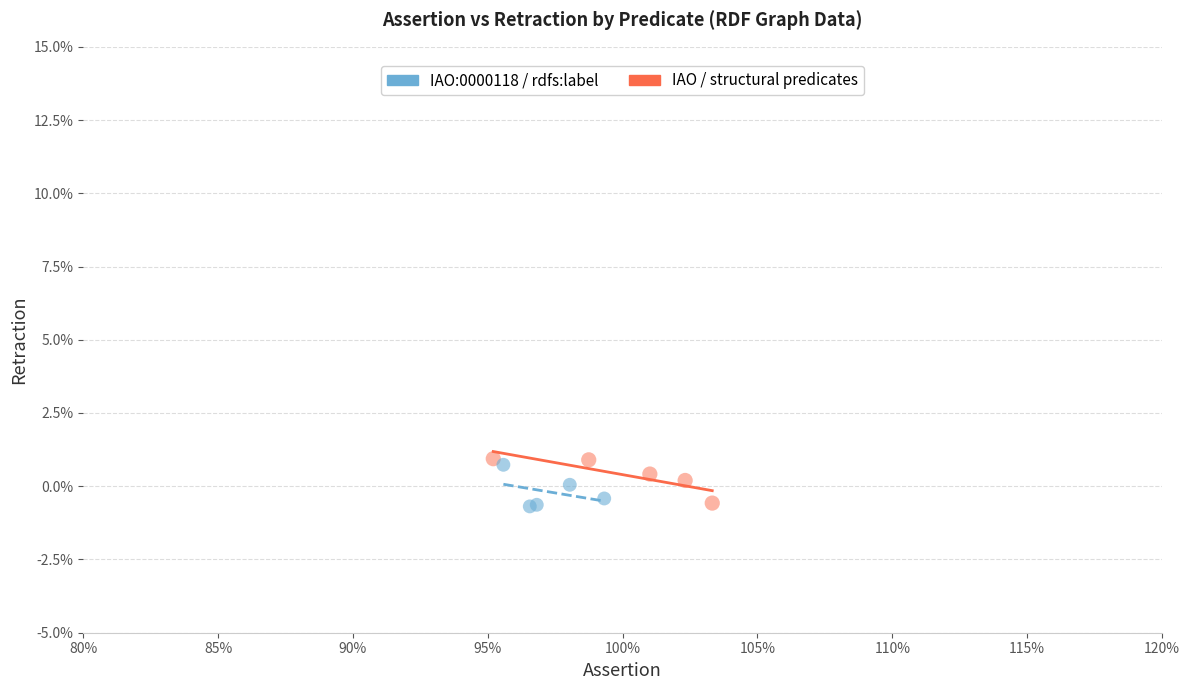

What are all the series names shown in the legend?

IAO:0000118 / rdfs:label, IAO / structural predicates